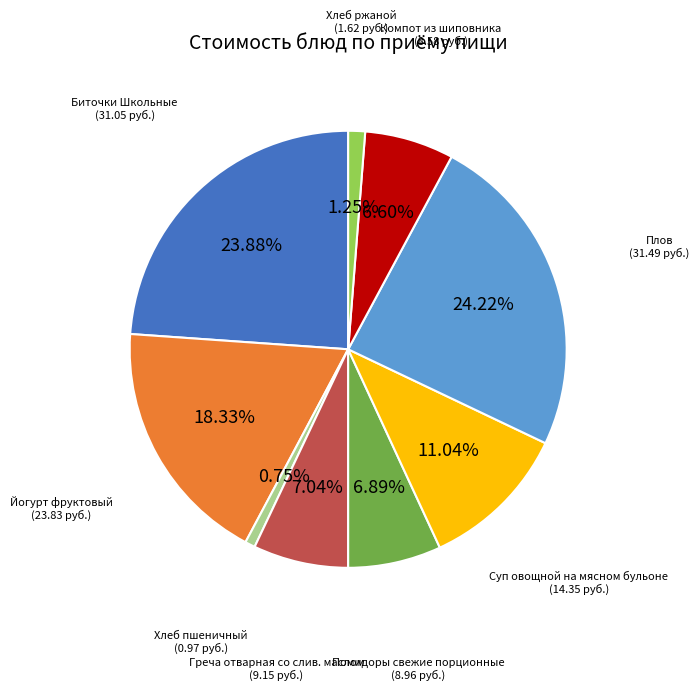

Is there any slice that represents more than half of the pie?

No